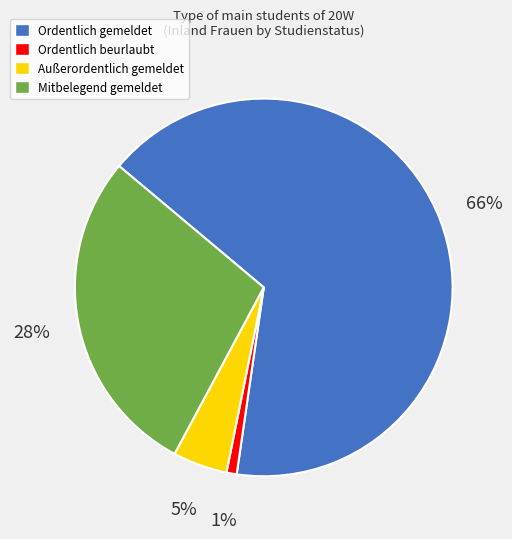

The Ordentlich beurlaubt slice represents 7% of the pie. True or false?

False